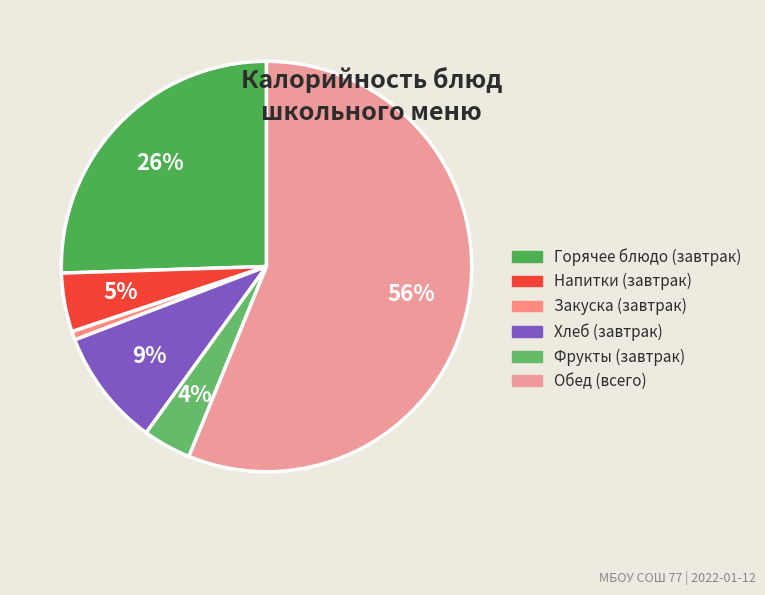

How many slices are in this pie chart?

6